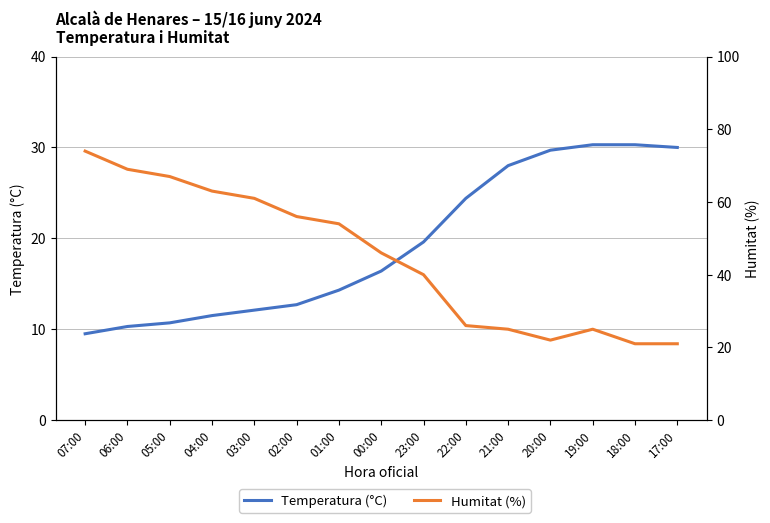

List the series in order of their overall mean, highest first.

Humitat (%), Temperatura (°C)